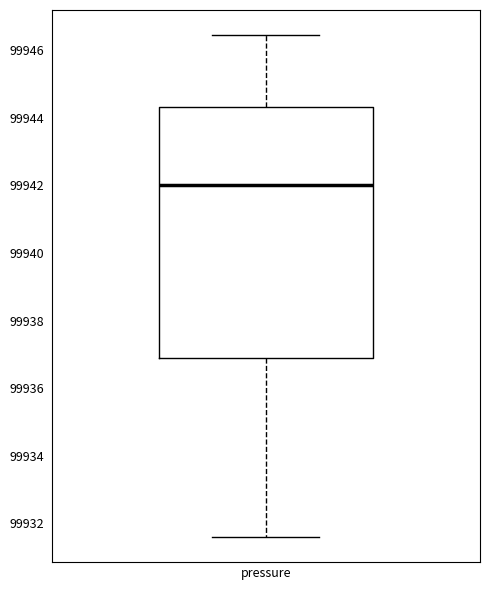

Transcribe this box plot: give where the median line is, the range the box spans, and where the two whiskers end, as read against the y-axis. The values are not printed on the chart, so give them approximately, as read against the axis.

median 99942.0, box 99937.0 to 99944.4, whiskers 99931.6 to 99946.4